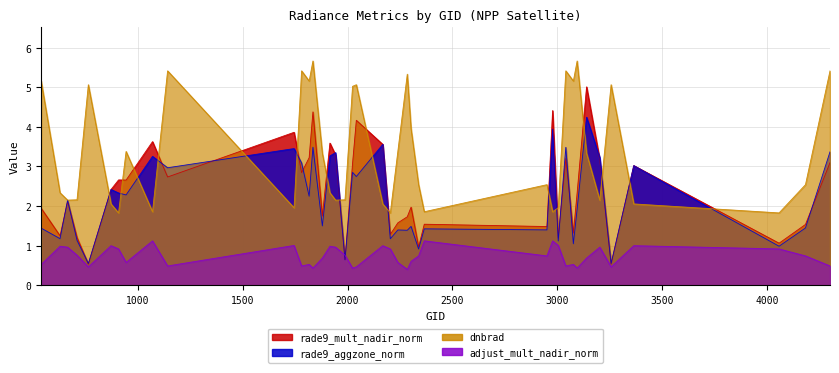

What is the average value of the rade9_mult_nadir_norm series?

2.4